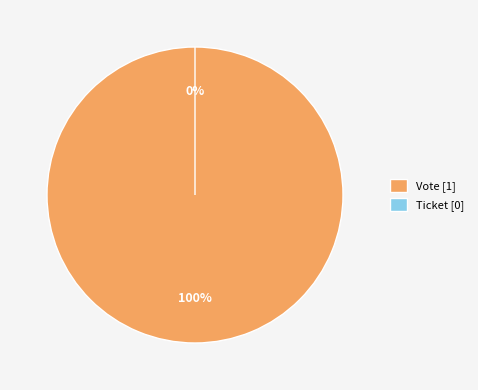

What is the change in value from Vote to Ticket?

-1